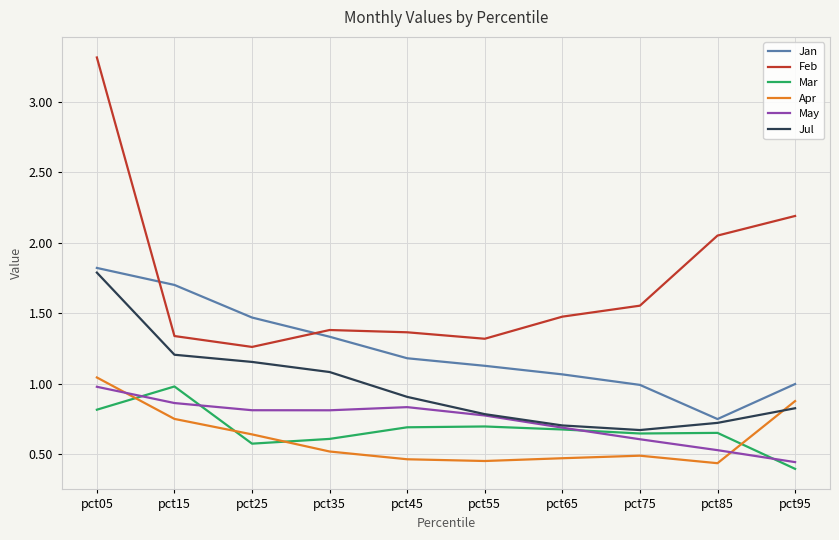

The value of Jan at pct65 is 1.9. True or false?

False